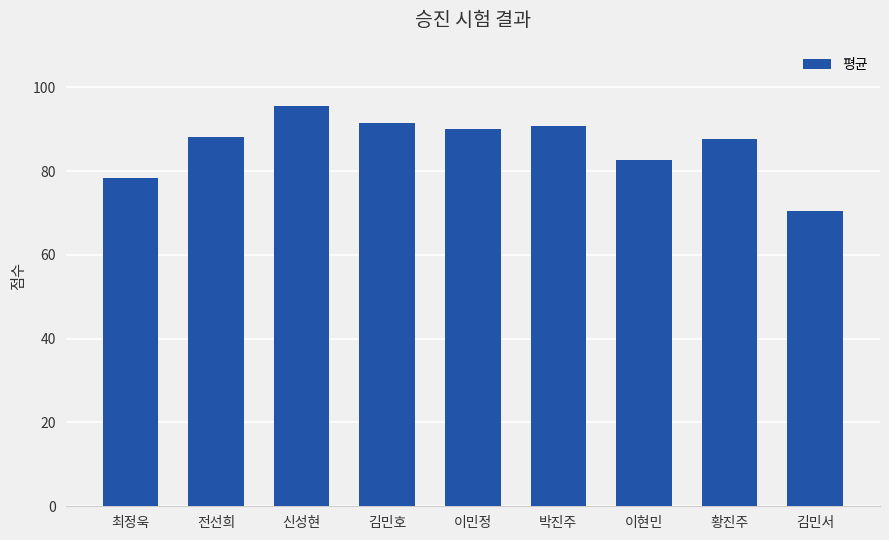

The chart shows a value of 116.6 at 김민서. True or false?

False